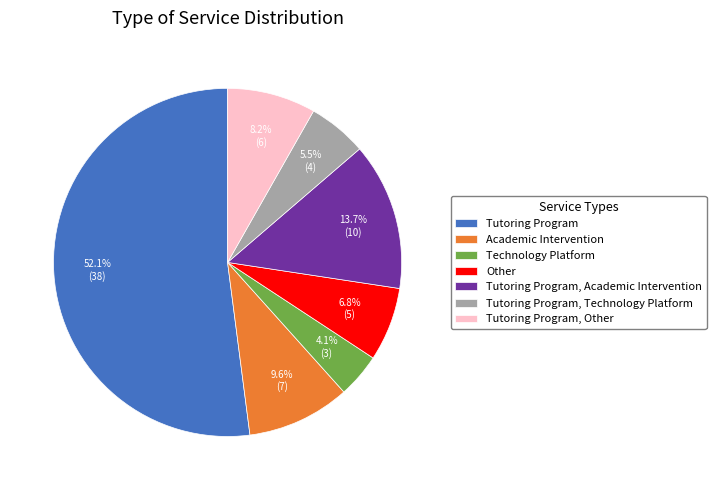

What is the smallest slice in the pie chart?

Technology Platform